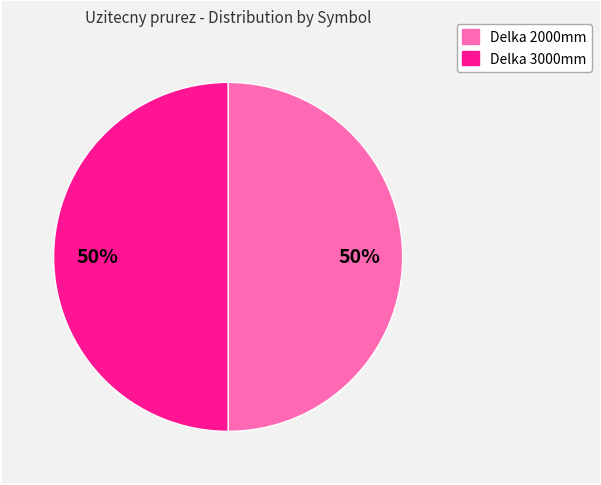

To the nearest percent, what percentage of the pie is Delka 3000mm?

50%